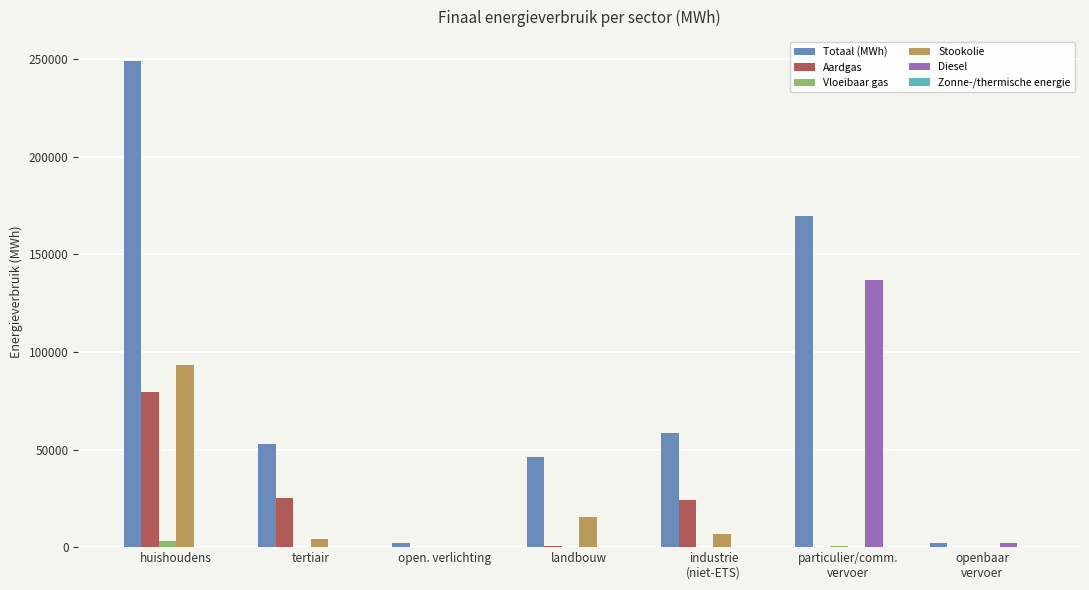

Does the chart contain stacked bars?

No